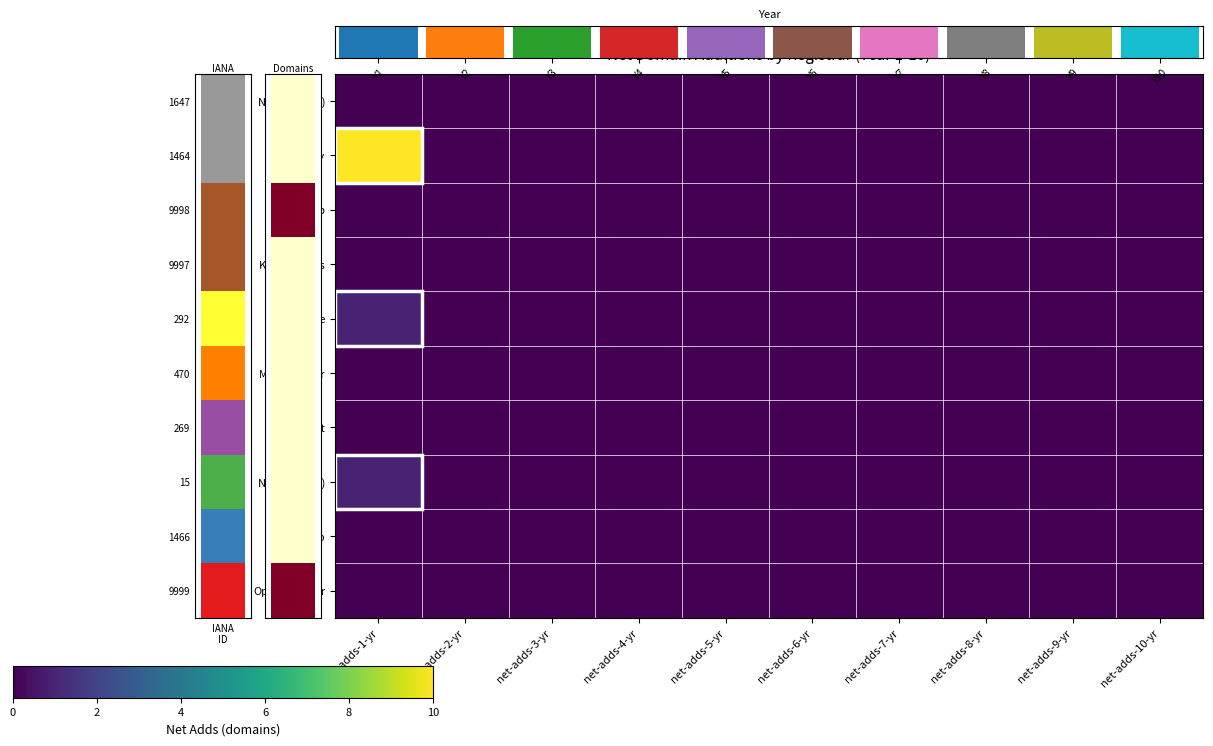

The NIC.br (9998) series shows 0 at net-adds-3-yr. True or false?

True